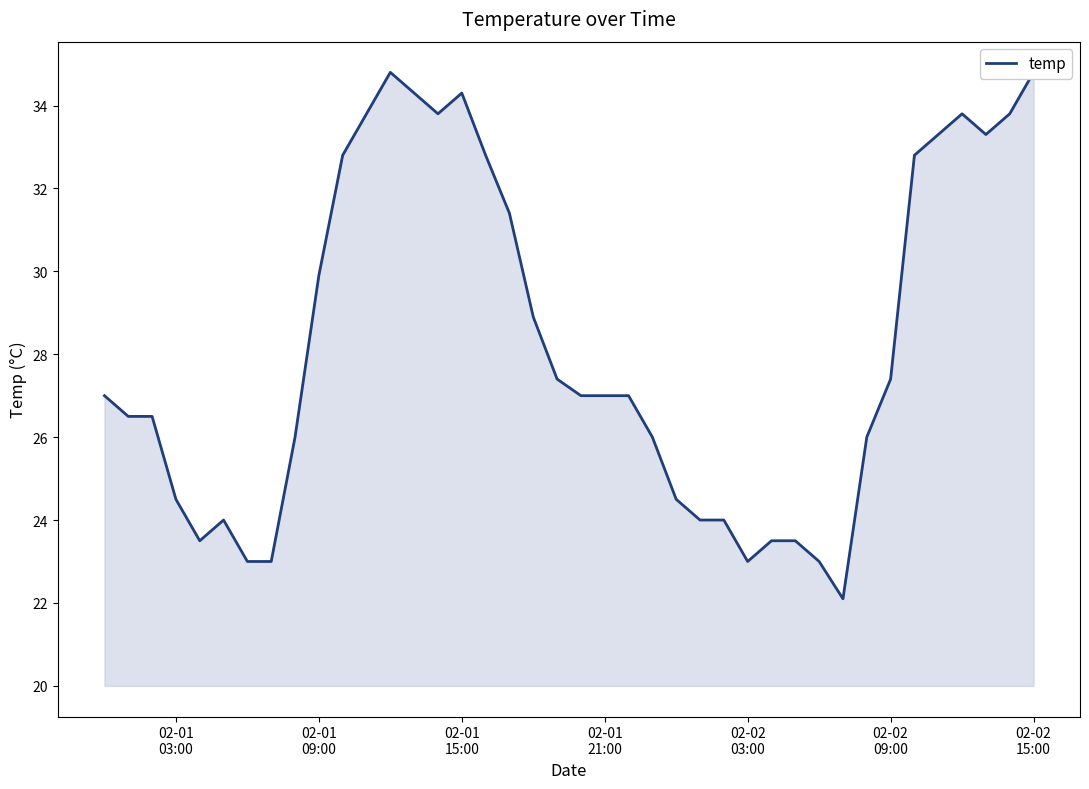

How many points are higher than both their immediate neighbors (excluding endpoints)?

4